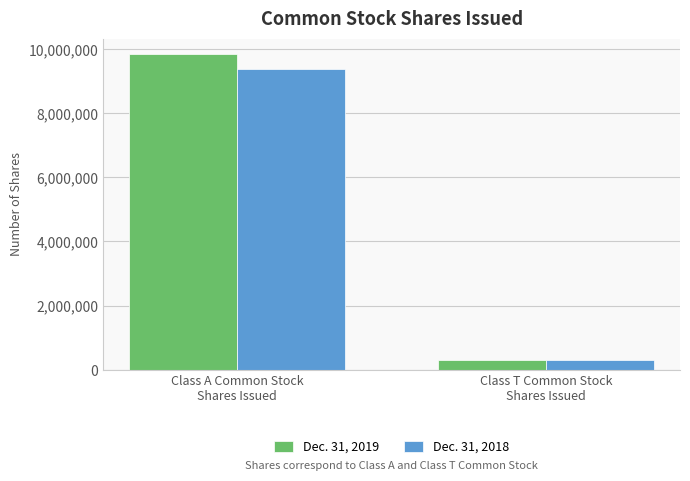

List the series in order of their overall mean, lowest first.

Dec. 31, 2018, Dec. 31, 2019